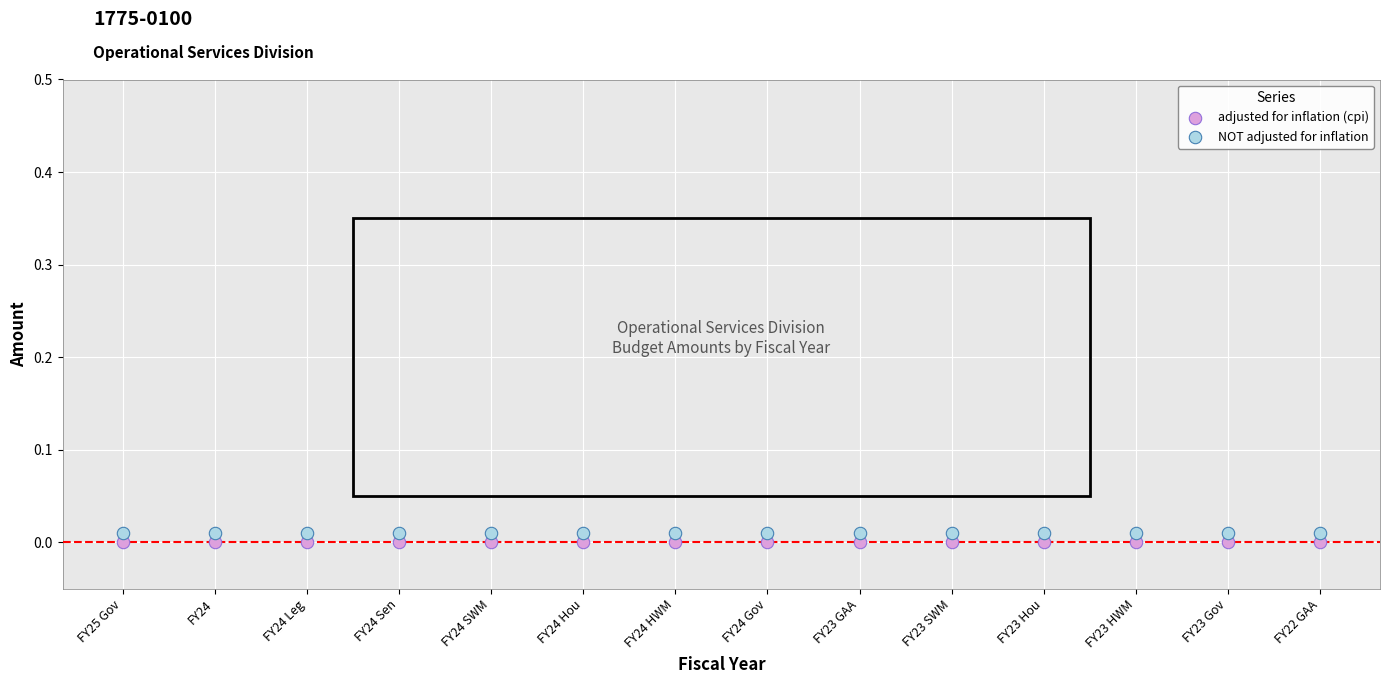

What are all the series names shown in the legend?

adjusted for inflation (cpi), NOT adjusted for inflation